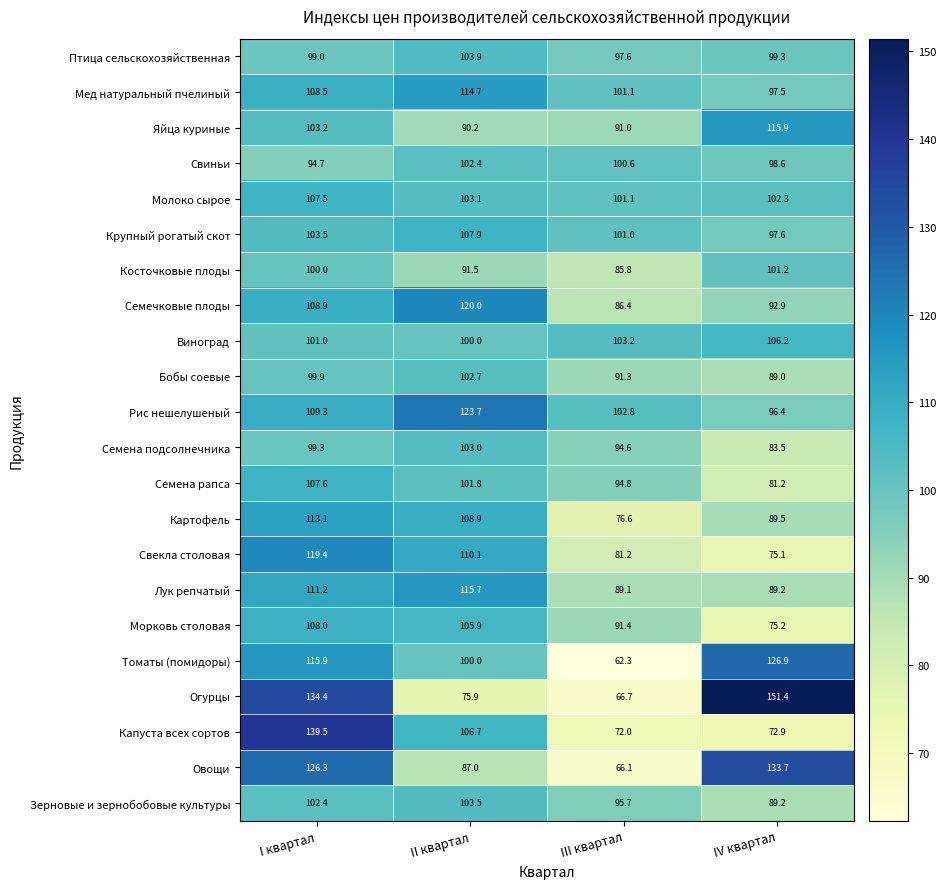

Rank the series by their maximum value, from lowest to highest.

Косточковые плоды, Свиньи, Бобы соевые, Семена подсолнечника, Зерновые и зернобобовые культуры, Птица сельскохозяйственная, Виноград, Молоко сырое, Семена рапса, Крупный рогатый скот, Морковь столовая, Картофель, Мед натуральный пчелиный, Лук репчатый, Яйца куриные, Свекла столовая, Семечковые плоды, Рис нешелушеный, Томаты (помидоры), Овощи, Капуста всех сортов, Огурцы